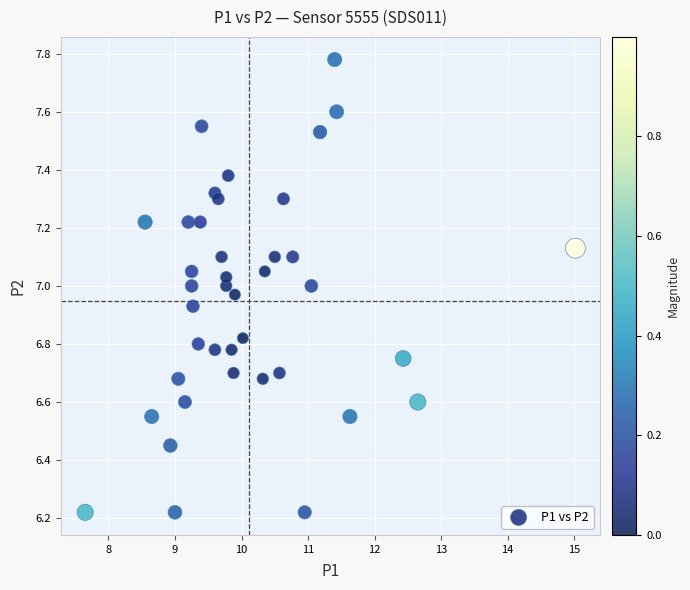

What is the range of Y values (max minus min)?

1.6